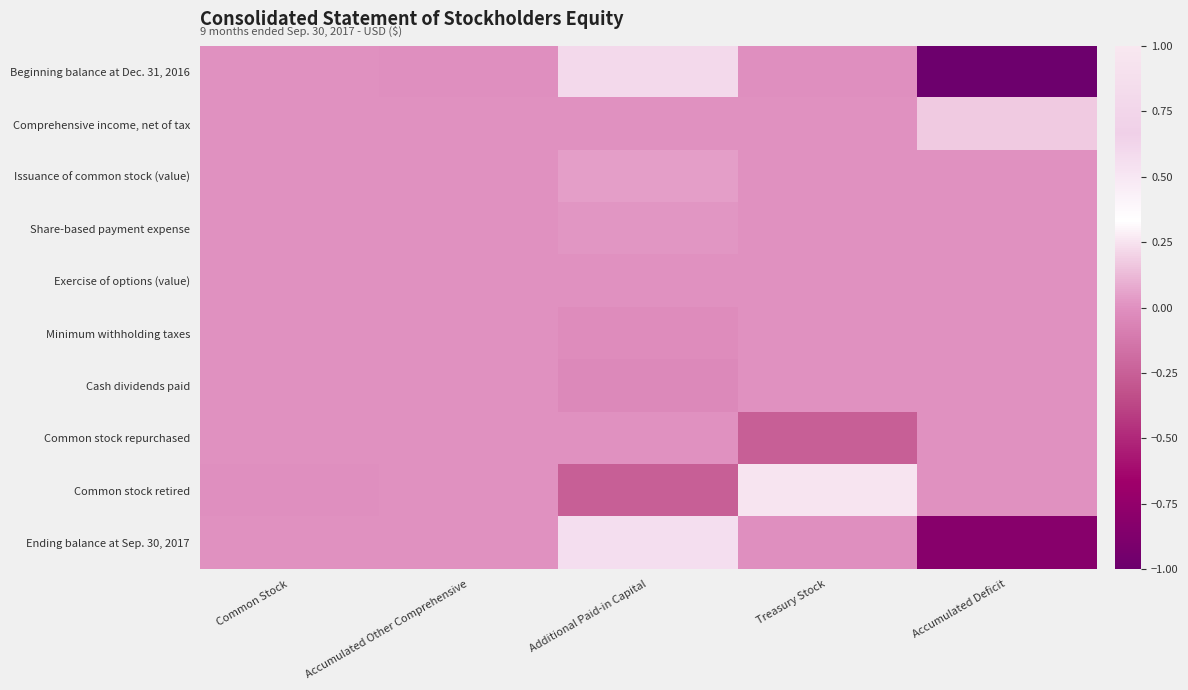

Reading left to right, extract all data points from this chart.

Beginning balance at Dec. 31, 2016: Common Stock=0.0	Accumulated Other Comprehensive=-0.0	Additional Paid-in Capital=0.8	Treasury Stock=-0.0	Accumulated Deficit=-1.0
Comprehensive income, net of tax: Common Stock=0.0	Accumulated Other Comprehensive=0.0	Additional Paid-in Capital=0.0	Treasury Stock=0.0	Accumulated Deficit=0.2
Issuance of common stock (value): Common Stock=0.0	Accumulated Other Comprehensive=0.0	Additional Paid-in Capital=0.0	Treasury Stock=0.0	Accumulated Deficit=0.0
Share-based payment expense: Common Stock=0.0	Accumulated Other Comprehensive=0.0	Additional Paid-in Capital=0.0	Treasury Stock=0.0	Accumulated Deficit=0.0
Exercise of options (value): Common Stock=0.0	Accumulated Other Comprehensive=0.0	Additional Paid-in Capital=0.0	Treasury Stock=0.0	Accumulated Deficit=0.0
Minimum withholding taxes: Common Stock=0.0	Accumulated Other Comprehensive=0.0	Additional Paid-in Capital=-0.0	Treasury Stock=0.0	Accumulated Deficit=0.0
Cash dividends paid: Common Stock=0.0	Accumulated Other Comprehensive=0.0	Additional Paid-in Capital=-0.0	Treasury Stock=0.0	Accumulated Deficit=0.0
Common stock repurchased: Common Stock=0.0	Accumulated Other Comprehensive=0.0	Additional Paid-in Capital=0.0	Treasury Stock=-0.3	Accumulated Deficit=0.0
Common stock retired: Common Stock=-0.0	Accumulated Other Comprehensive=0.0	Additional Paid-in Capital=-0.3	Treasury Stock=0.3	Accumulated Deficit=0.0
Ending balance at Sep. 30, 2017: Common Stock=0.0	Accumulated Other Comprehensive=0.0	Additional Paid-in Capital=0.6	Treasury Stock=-0.0	Accumulated Deficit=-0.8